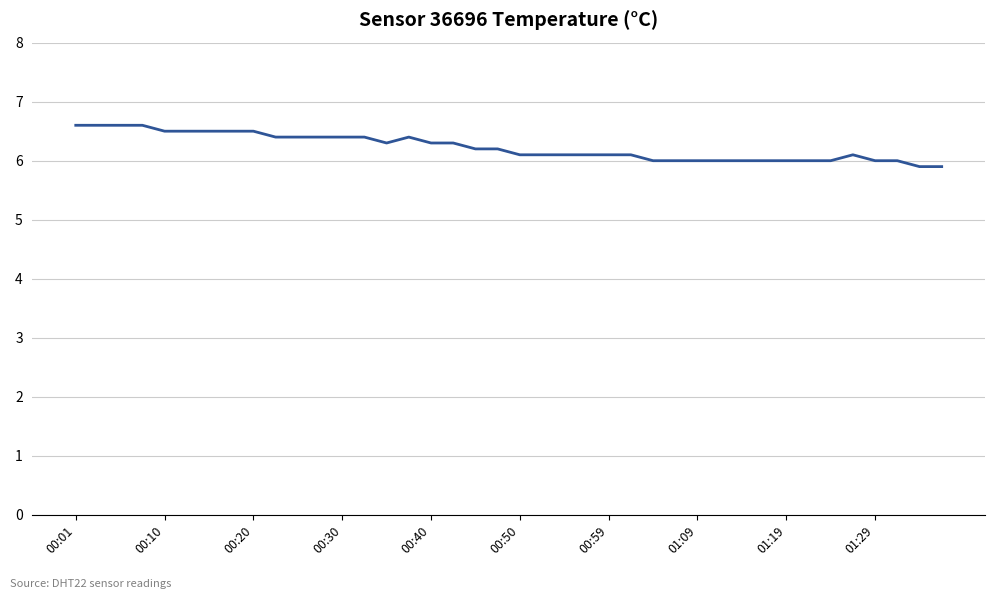

What is the difference between the maximum and minimum values?

0.7